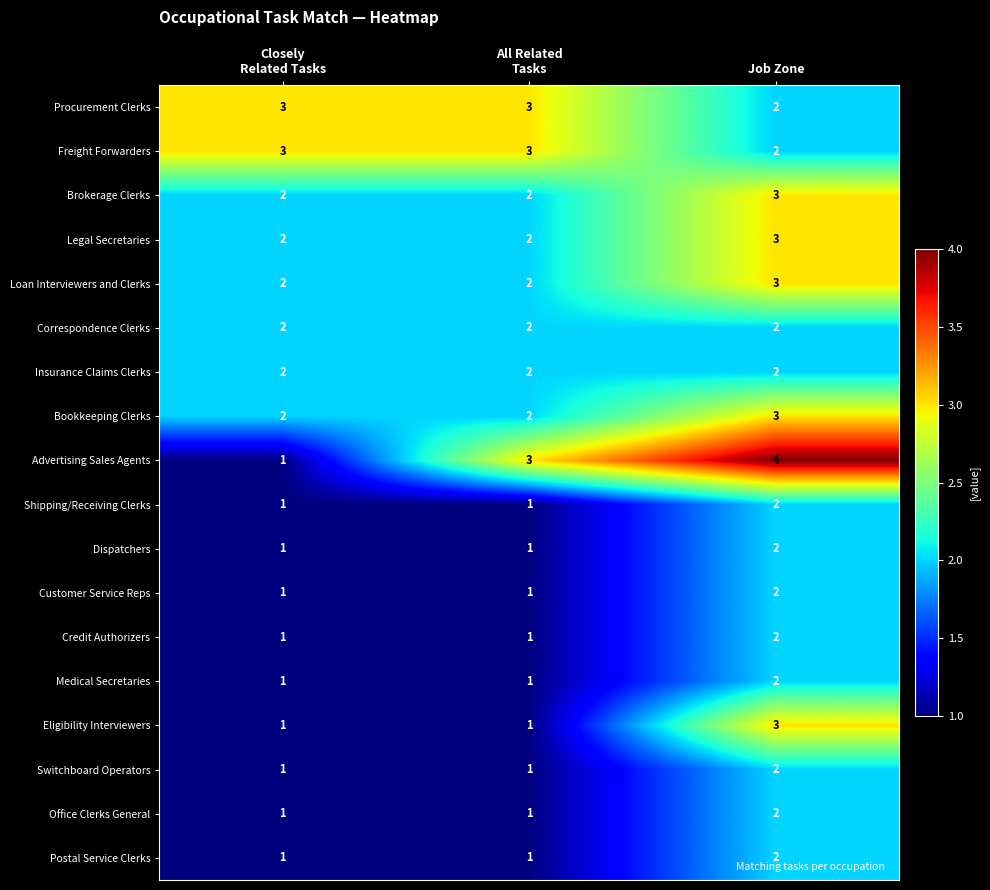

What is the total value across all series at All Related
Tasks?

30